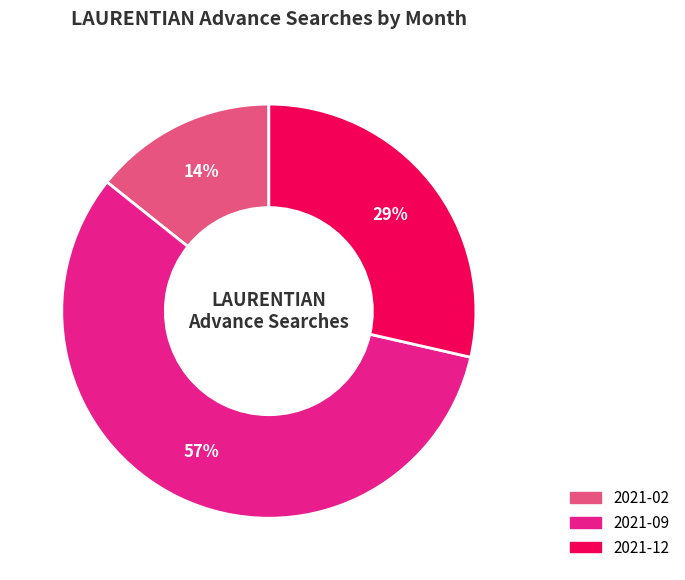

Is there any slice that represents more than half of the pie?

Yes